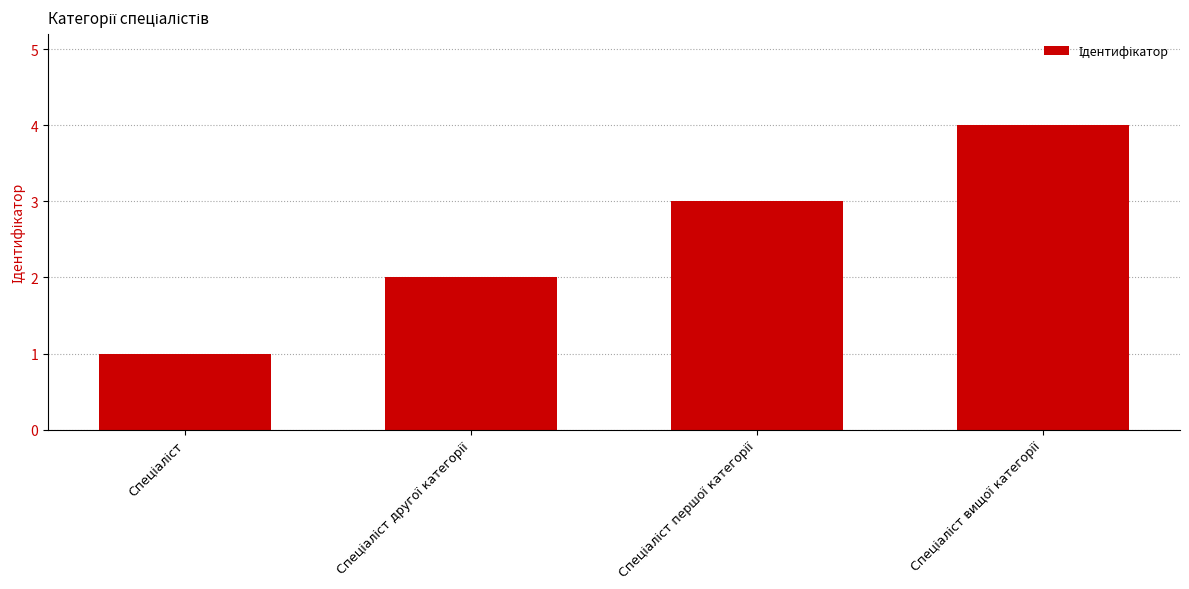

How many bars are there in total?

4